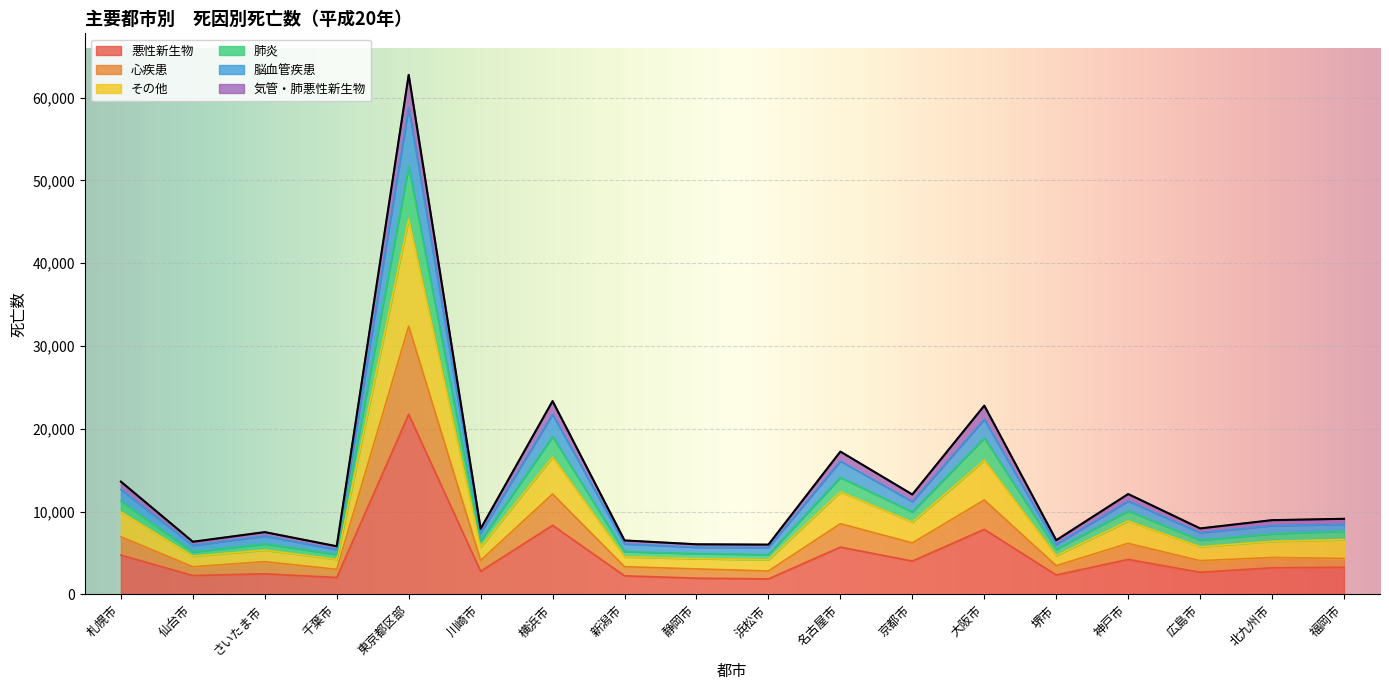

What is the lowest value of the 悪性新生物 series?

1861